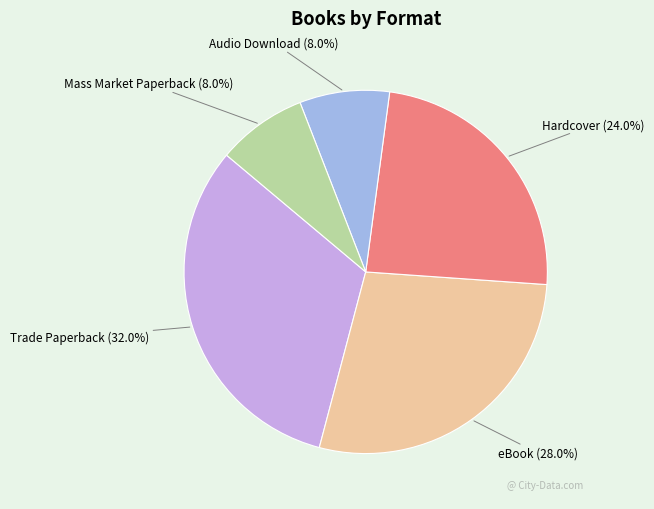

Count the number of slices in the pie.

5